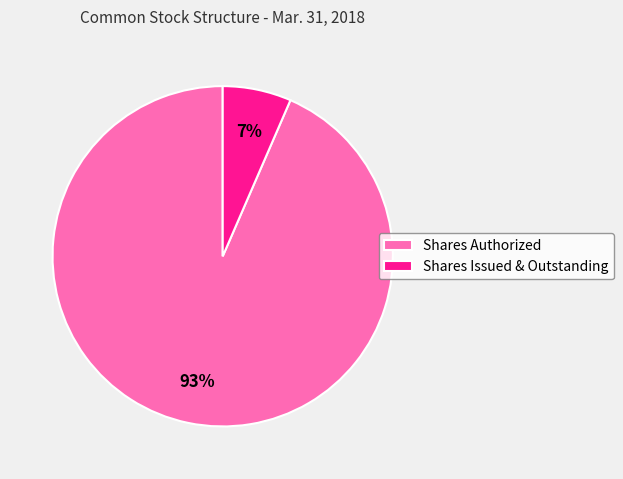

To the nearest percent, what is the average slice percentage?

50%